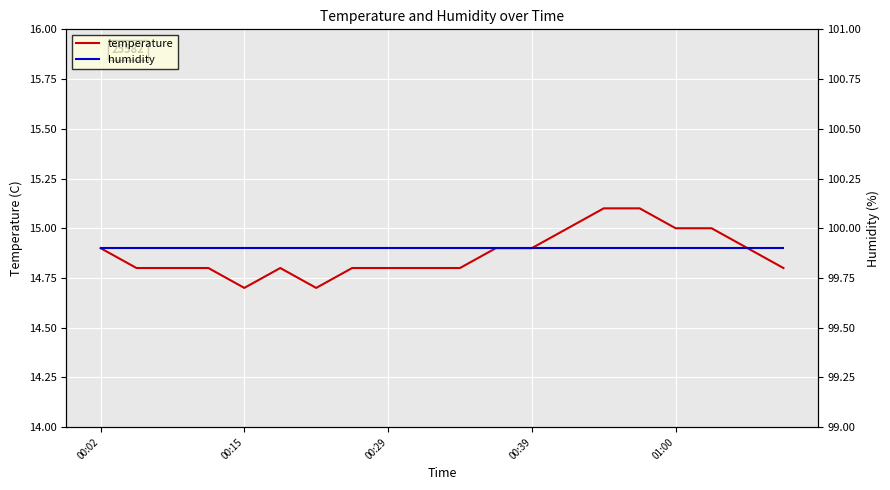

What is the minimum value shown in the chart?

14.7